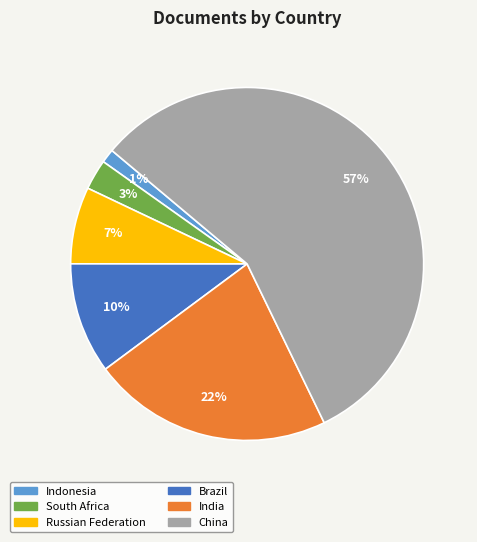

To the nearest percent, what is the average slice percentage?

17%